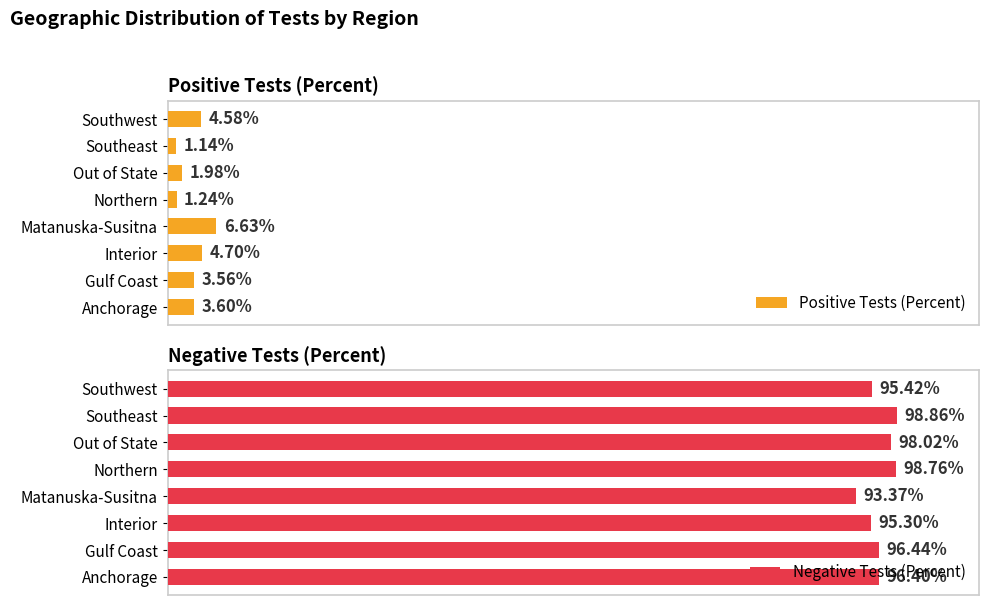

Where is Positive Tests (Percent) nearest to the value 3?

Gulf Coast